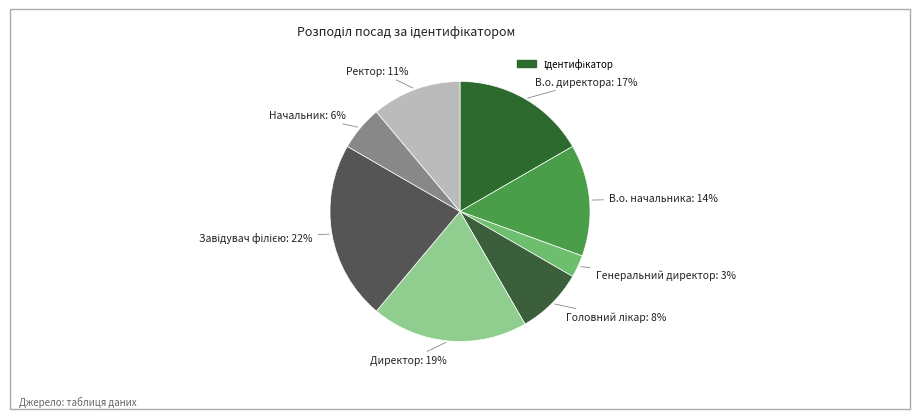

Rank the categories by value from highest to lowest.

Завідувач філією, Директор, В.о. директора, В.о. начальника, Ректор, Головний лікар, Начальник, Генеральний директор